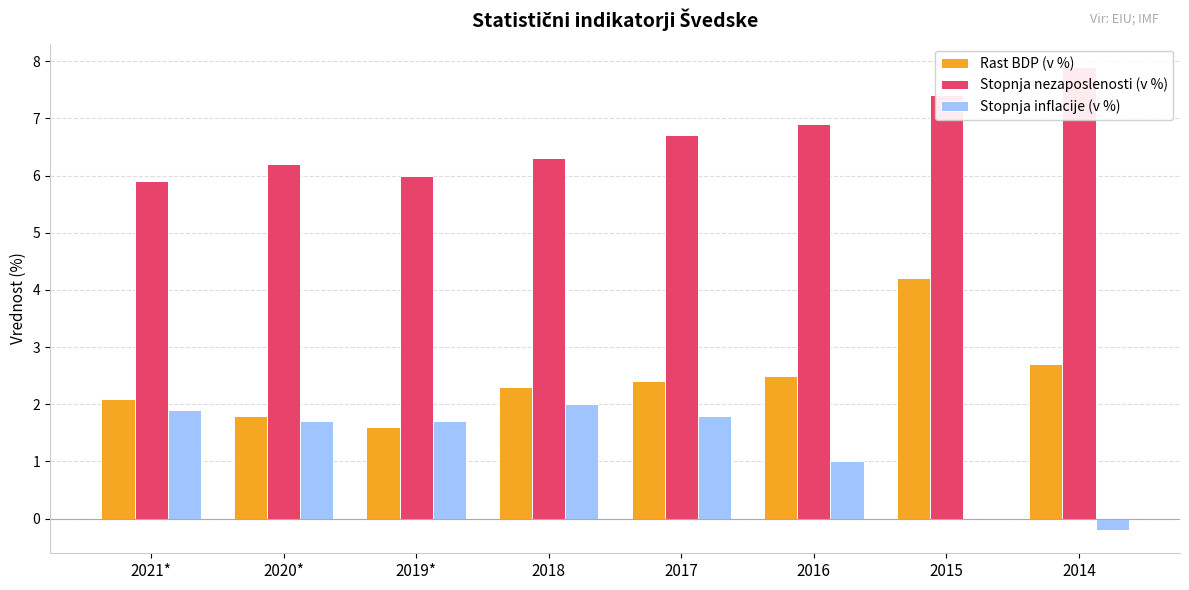

Rank the series at 2020* from lowest to highest value.

Stopnja inflacije (v %), Rast BDP (v %), Stopnja nezaposlenosti (v %)